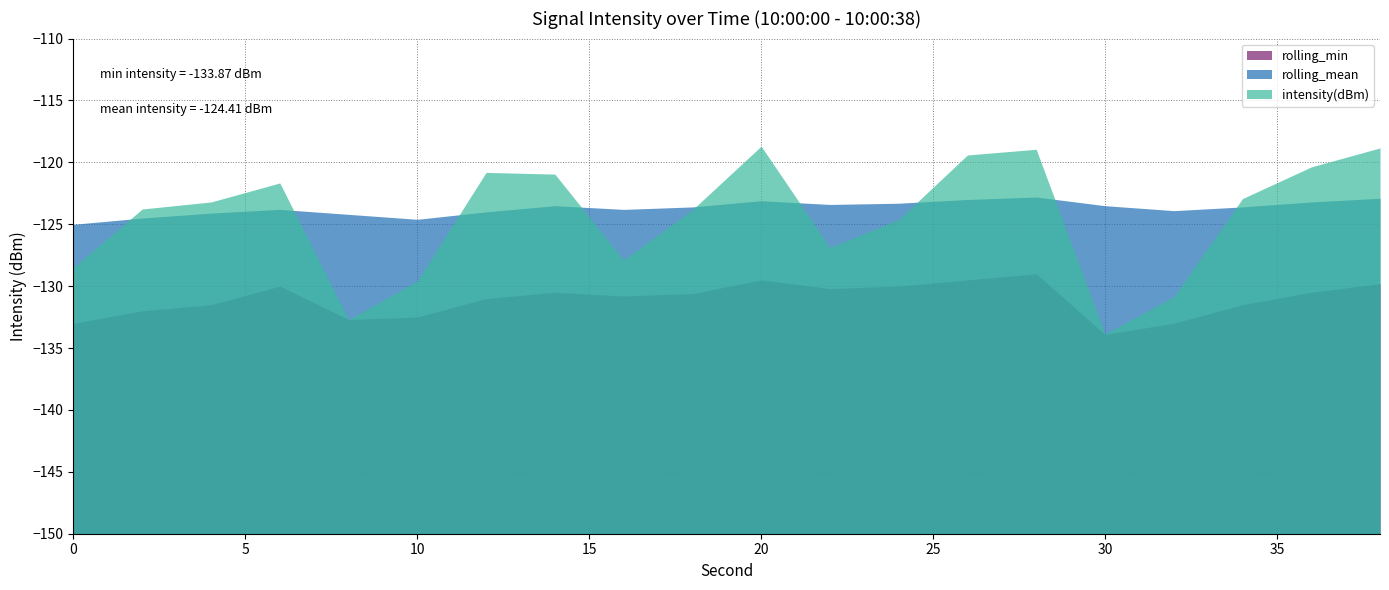

What are all the series names shown in the legend?

rolling_min, rolling_mean, intensity(dBm)